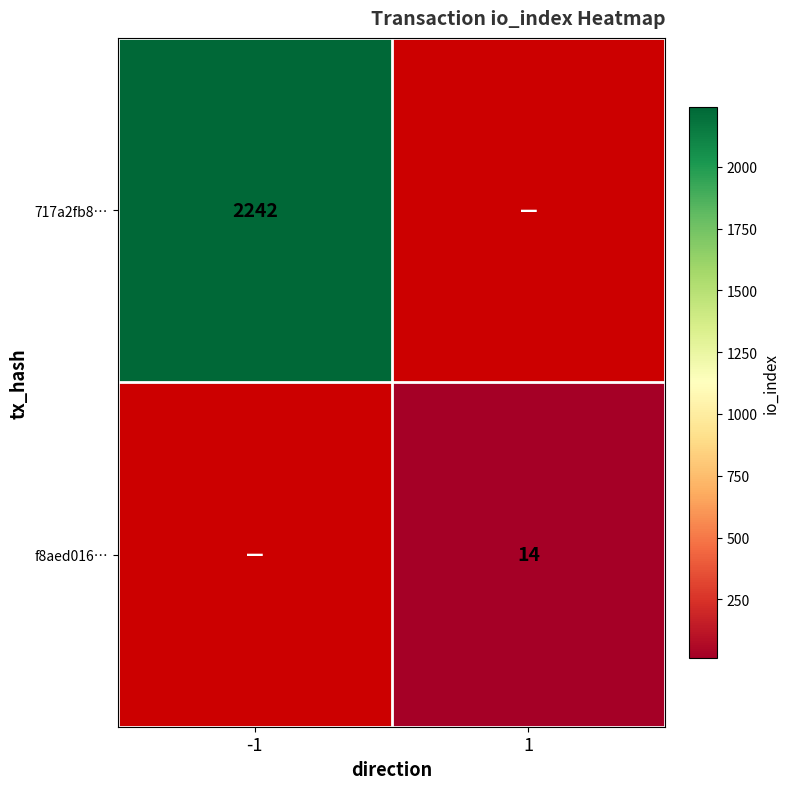

Is the value of 717a2fb8… at -1 greater than the value of f8aed016… at 1?

Yes